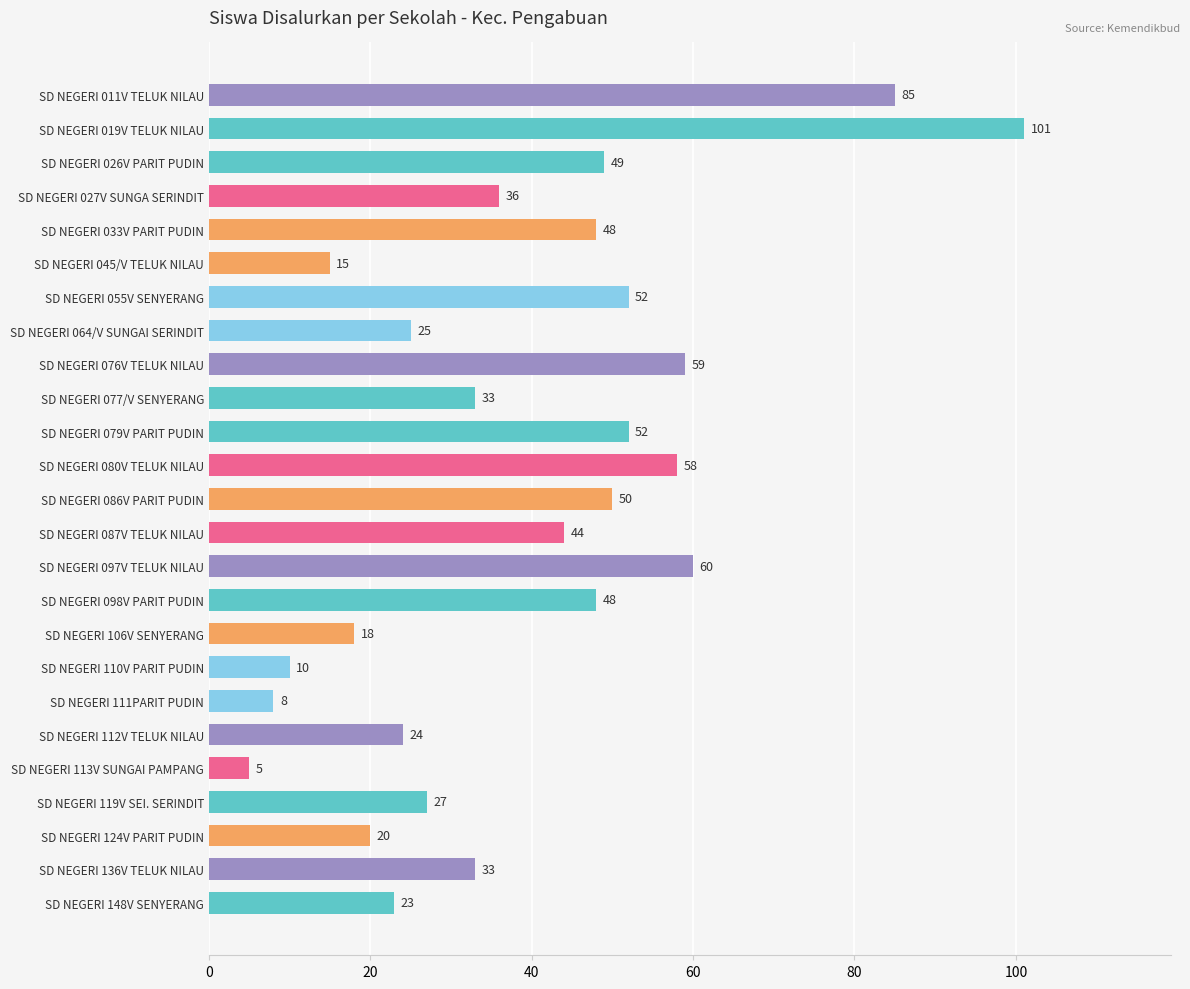

The value at SD NEGERI 026V PARIT PUDIN is 21. True or false?

False